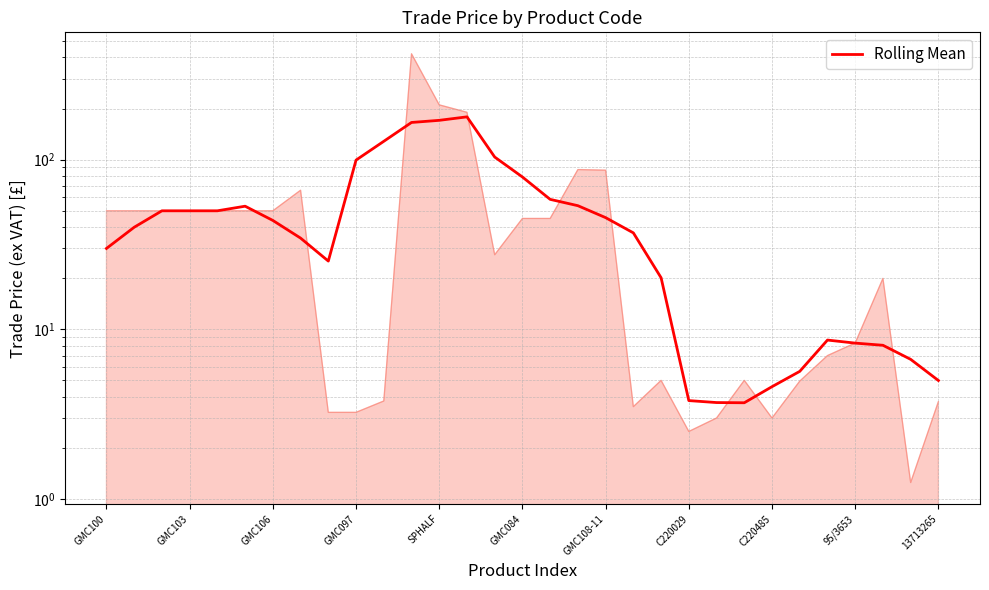

At which category does the chart reach its peak across all series?

13